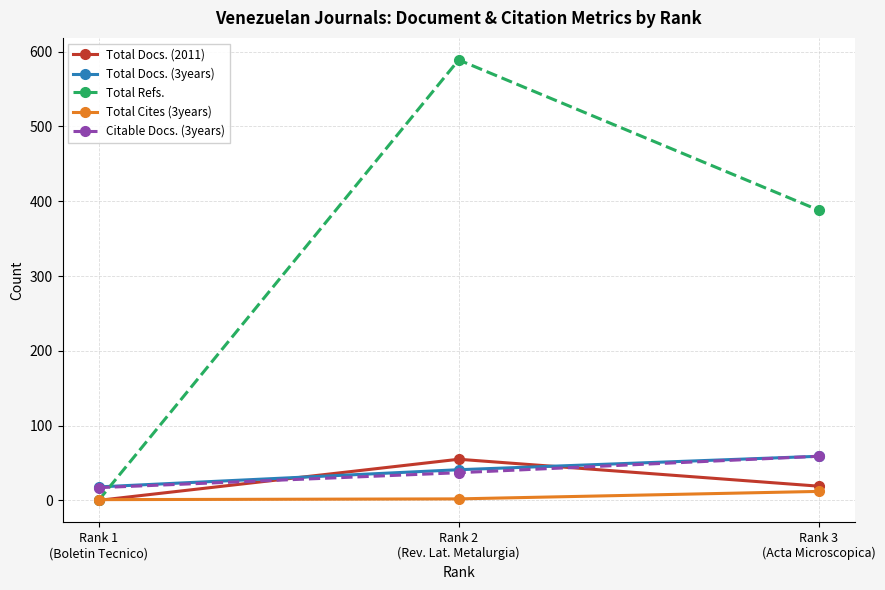

What is the spread (max minus min) of values at Rank 2
(Rev. Lat. Metalurgia)?

587